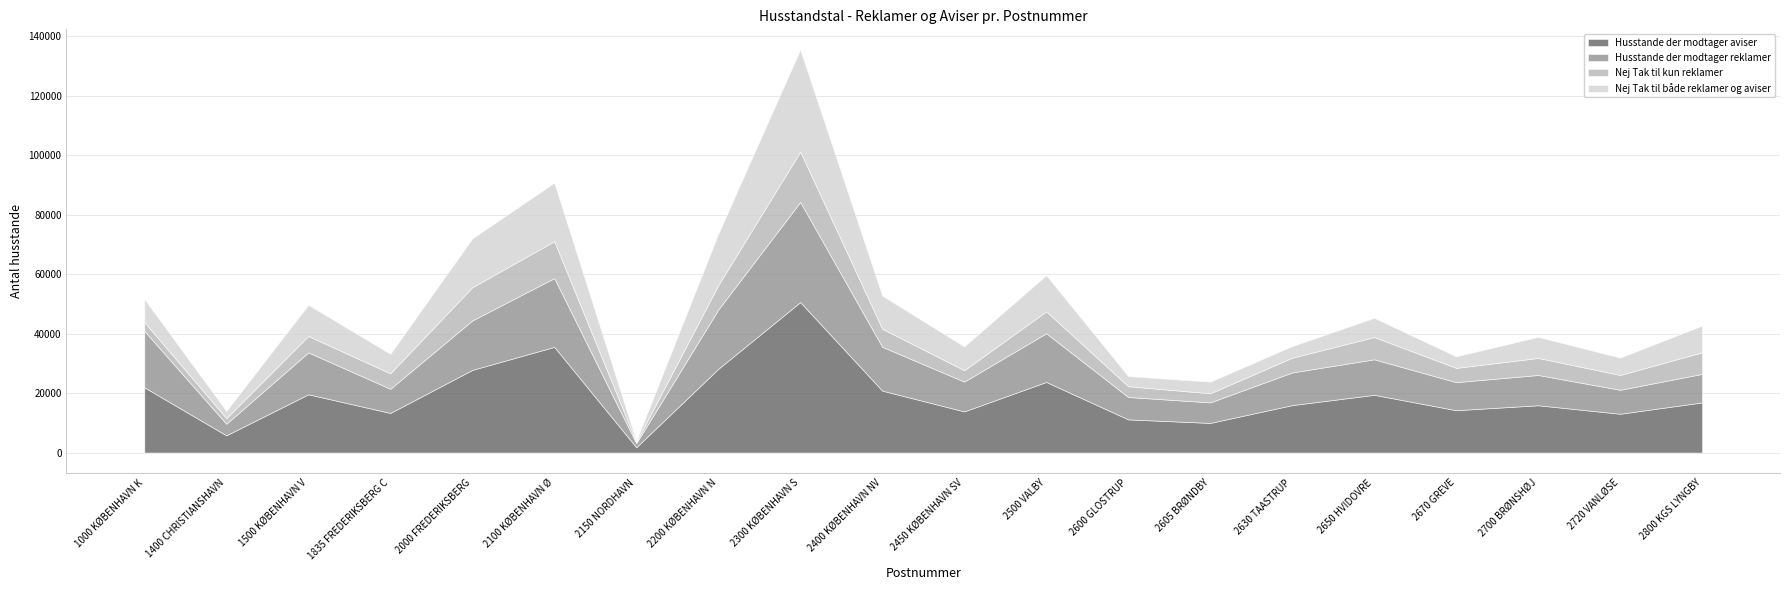

True or false: Husstande der modtager aviser and Husstande der modtager reklamer cross at least once.

False